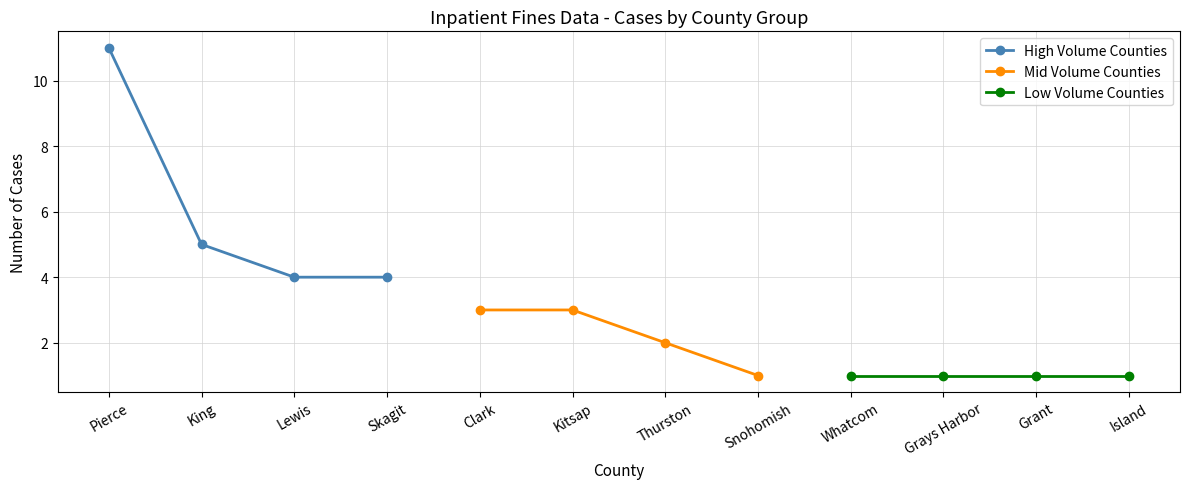

True or false: High Volume Counties and Low Volume Counties cross at least once.

False